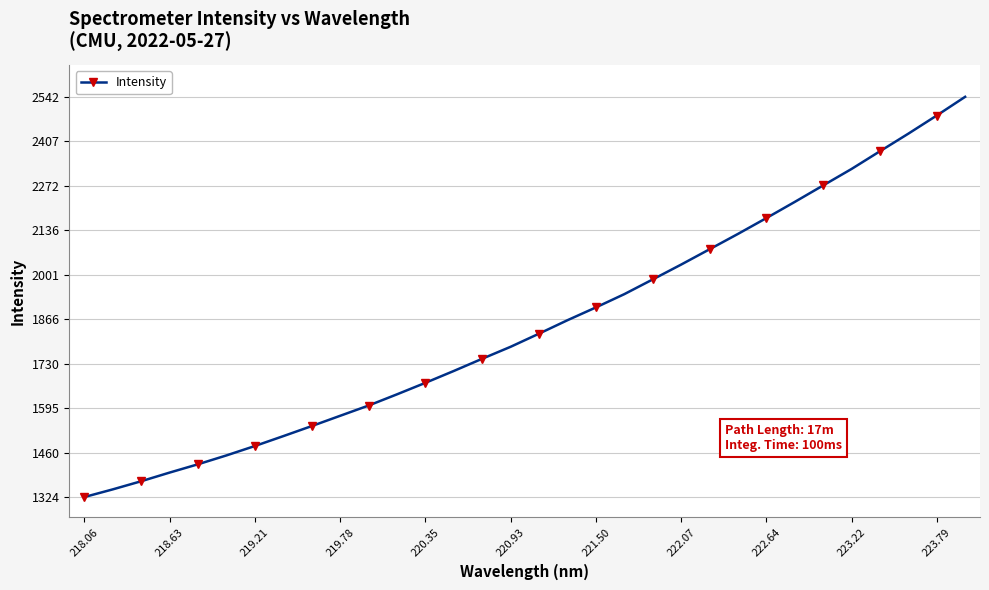

What is the greatest value displayed?

2542.2